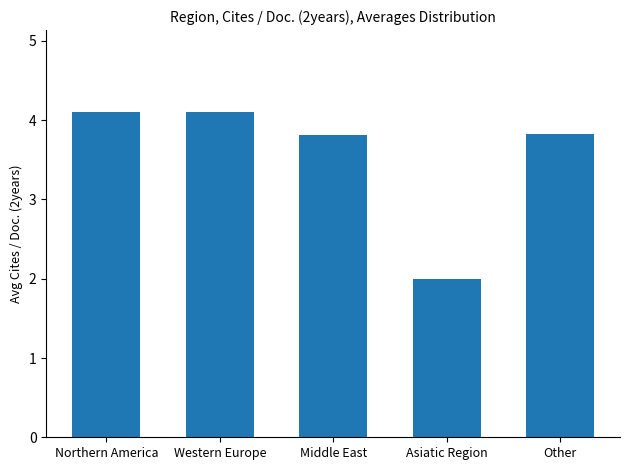

Count the number of data series in this chart.

1